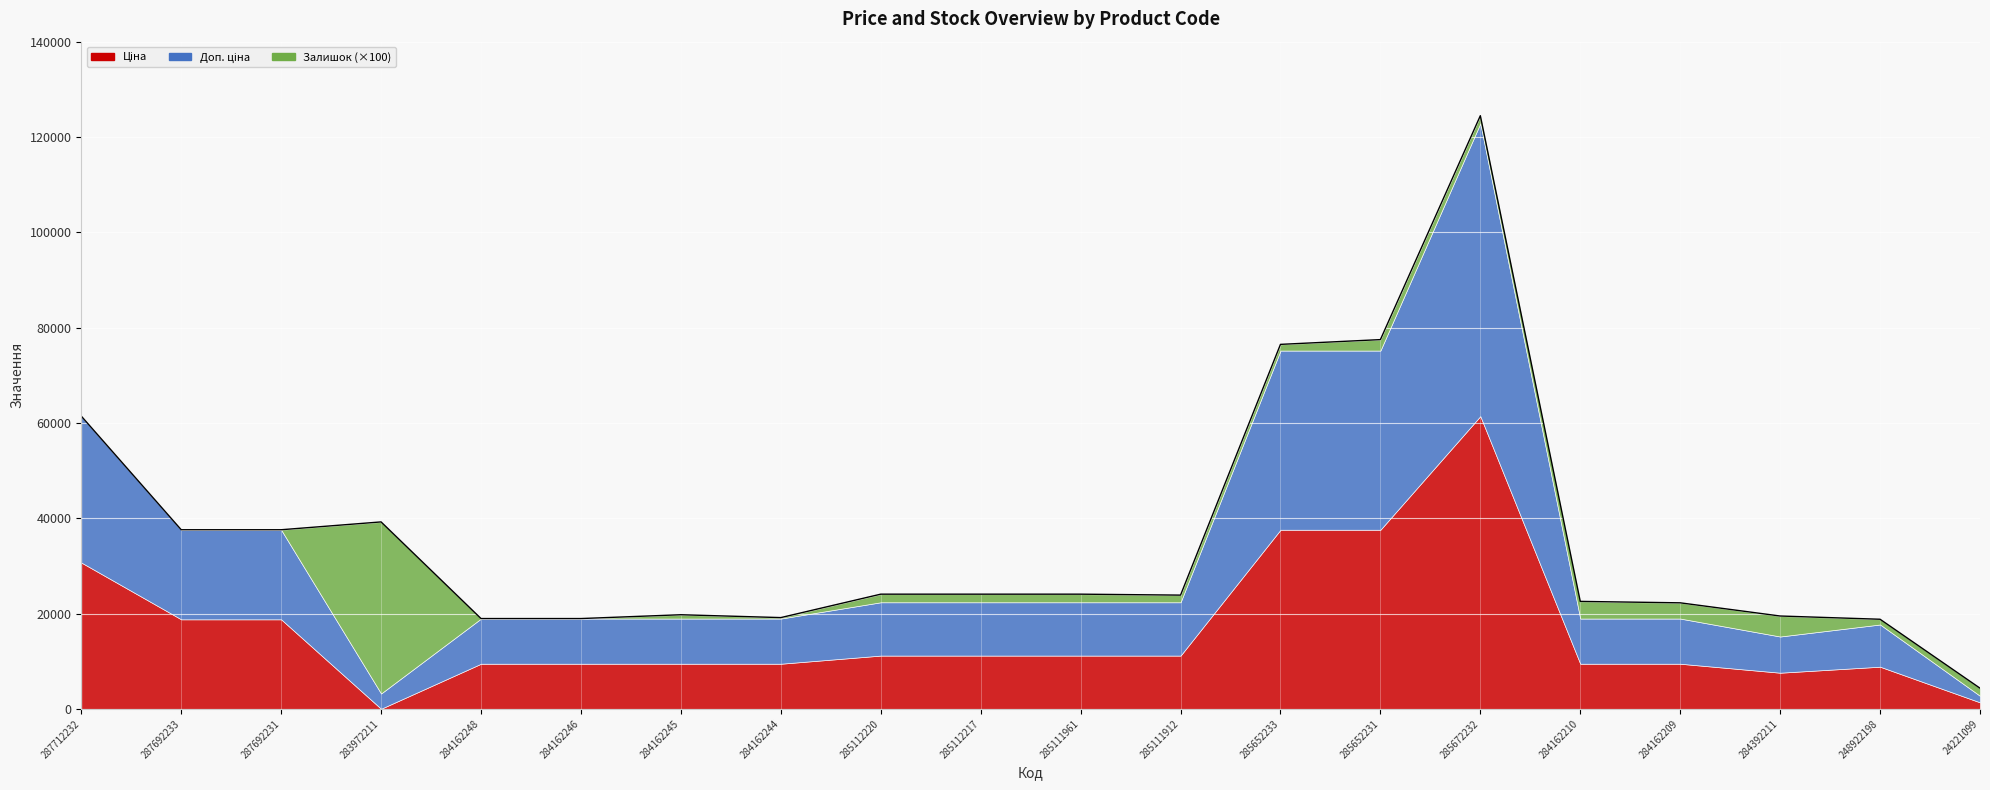

Which category has the lowest value across all series?

287712232